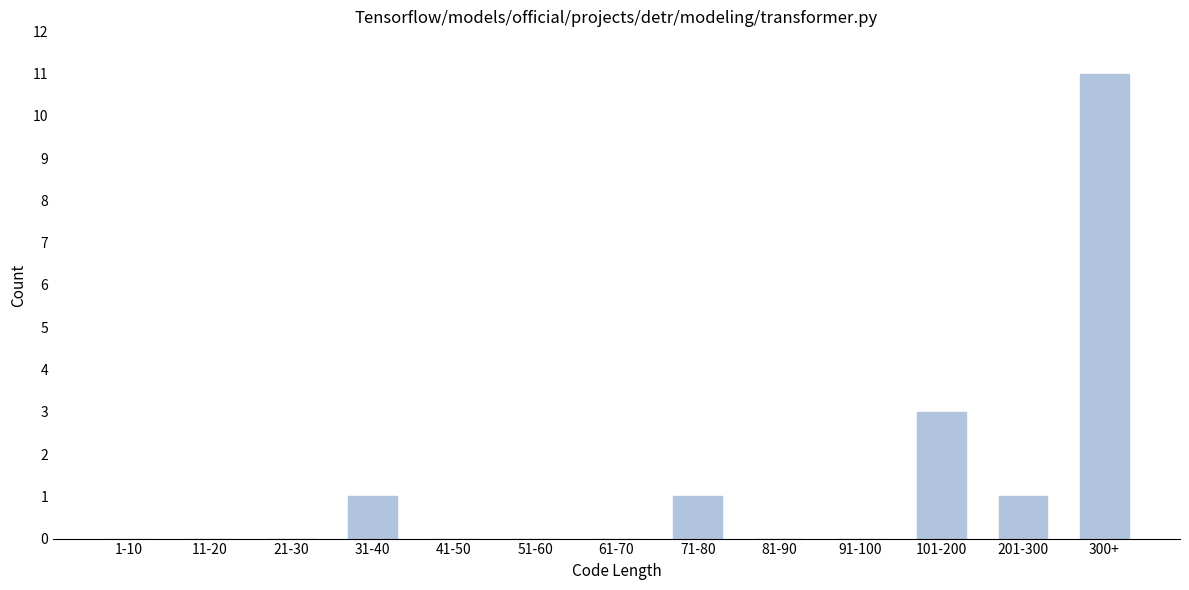

Reading right to left, extract all data points from this chart.

300+=11	201-300=1	101-200=3	91-100=0	81-90=0	71-80=1	61-70=0	51-60=0	41-50=0	31-40=1	21-30=0	11-20=0	1-10=0